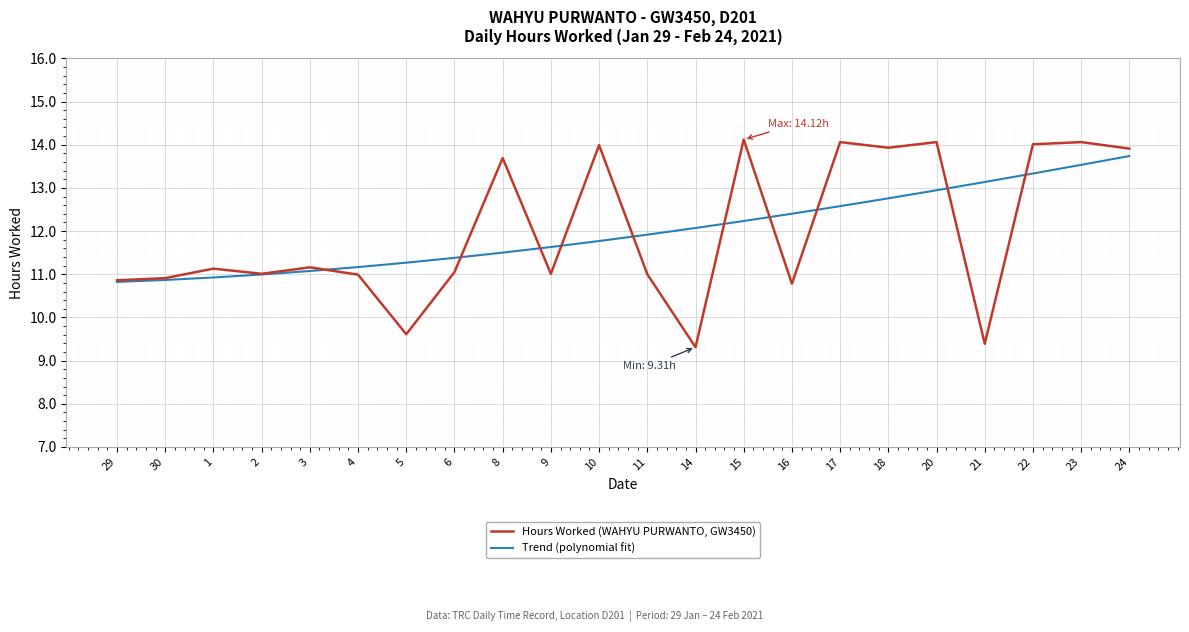

Which series ends up on top after the final intersection of Trend (polynomial fit) and Hours Worked (WAHYU PURWANTO, GW3450)?

Hours Worked (WAHYU PURWANTO, GW3450)